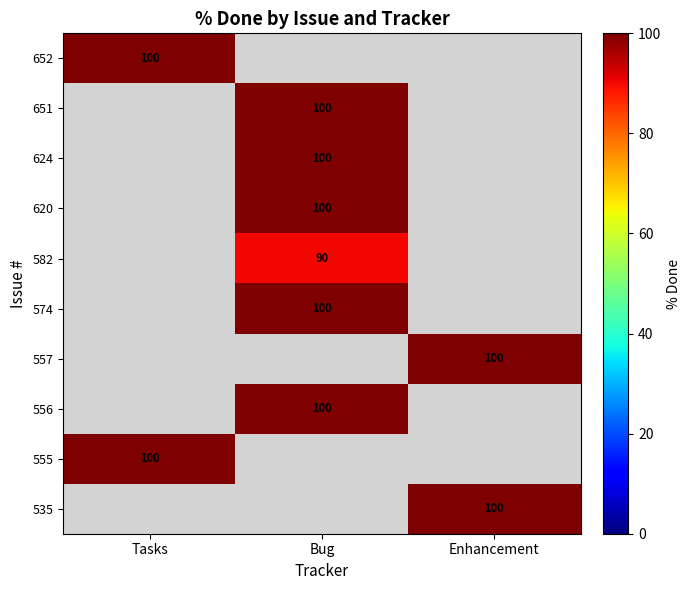

True or false: 652 has a value of 33 at Tasks.

False